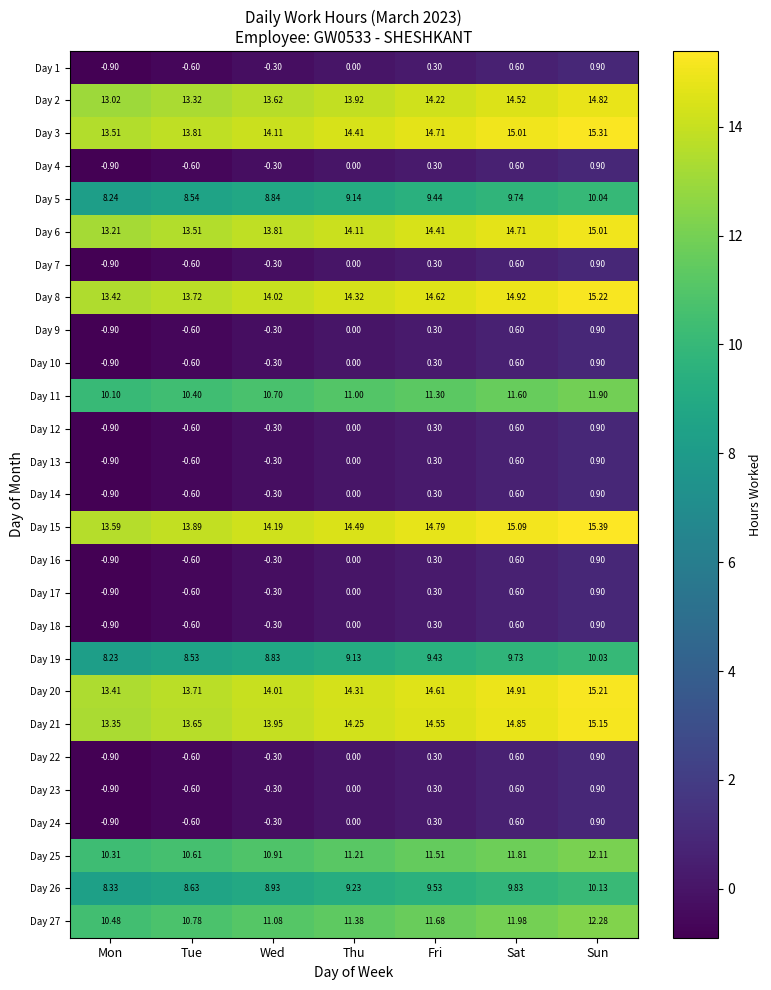

Which category has the lowest value in the Day 8 series?

Mon